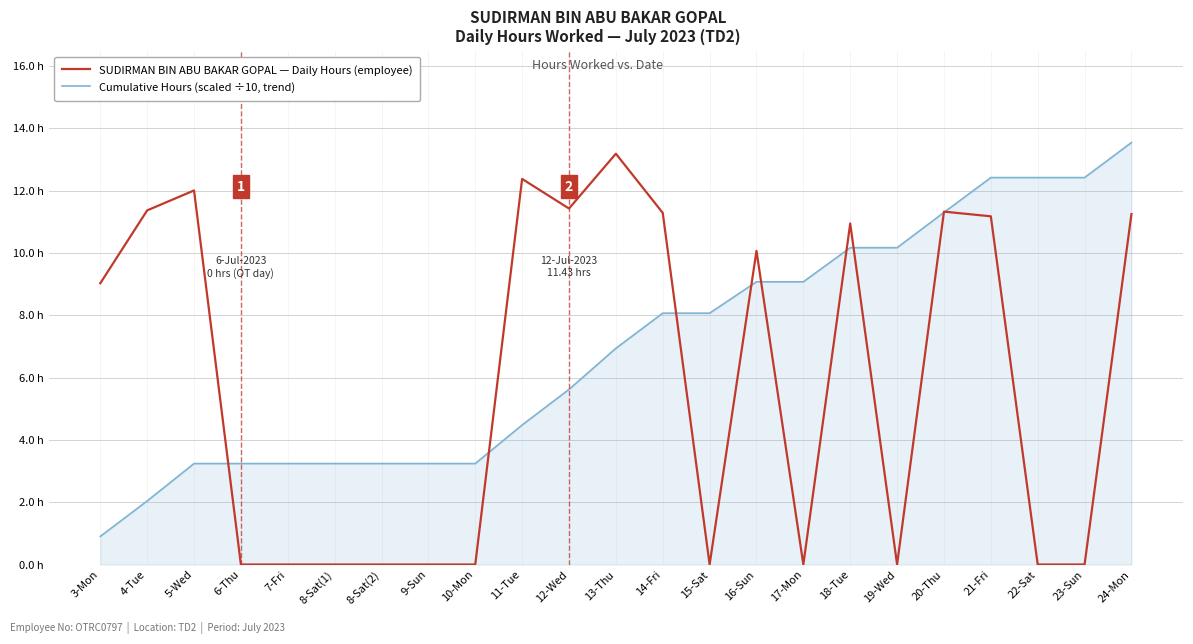

What is the label of the 13th point from the left?

14-Fri